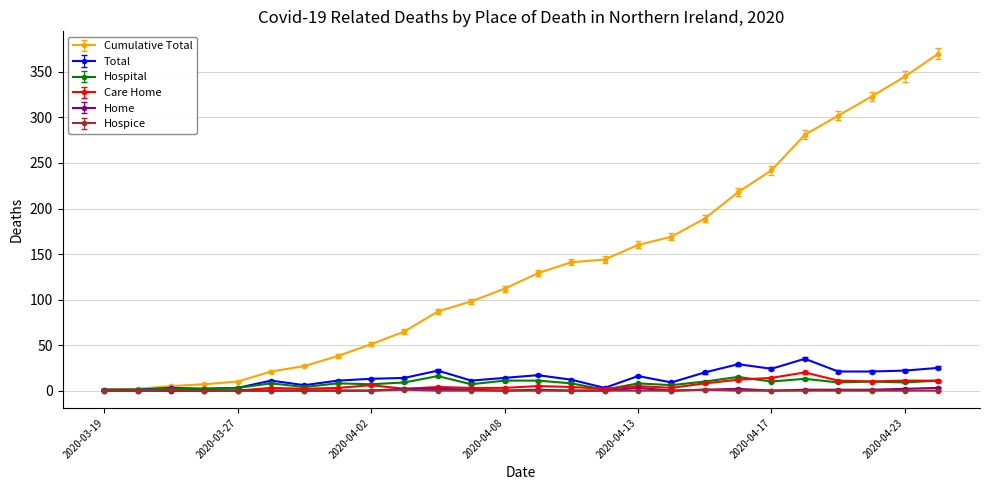

Which series has the largest range (max minus min)?

Cumulative Total